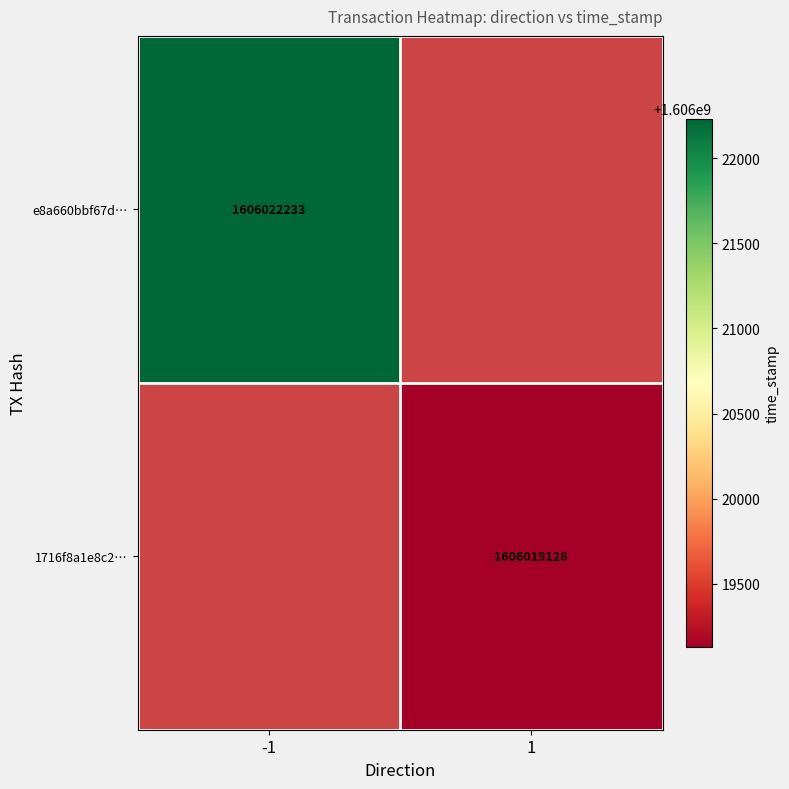

What is the greatest value displayed?

1606022233.0